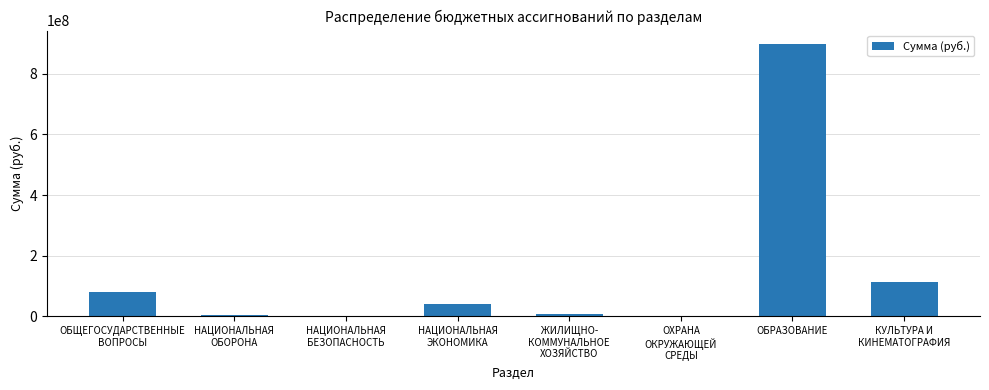

What is the sum of the values at НАЦИОНАЛЬНАЯ
ОБОРОНА and НАЦИОНАЛЬНАЯ
БЕЗОПАСНОСТЬ?

3418900